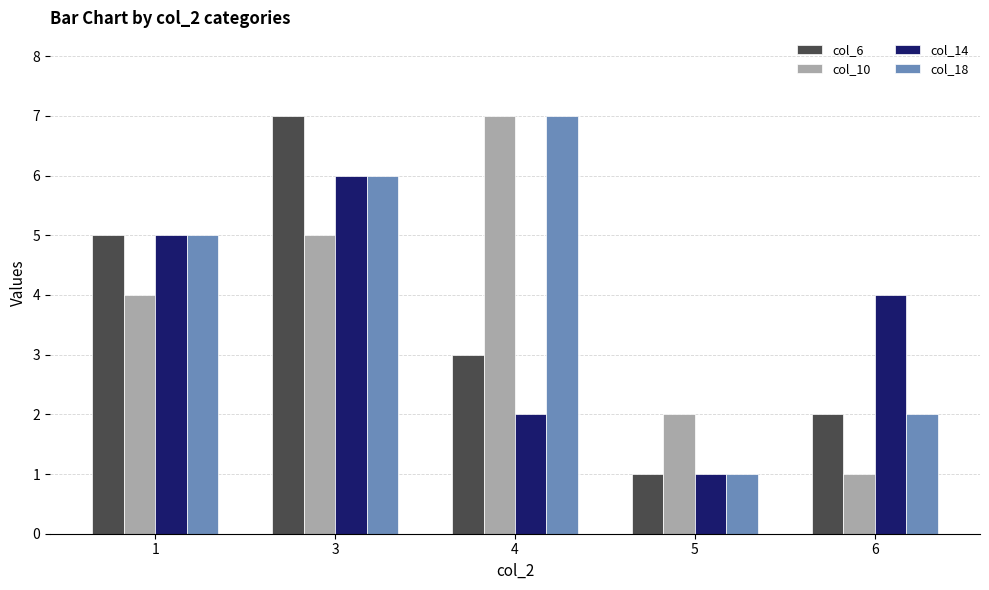

What is the total value across all series at 4?

19